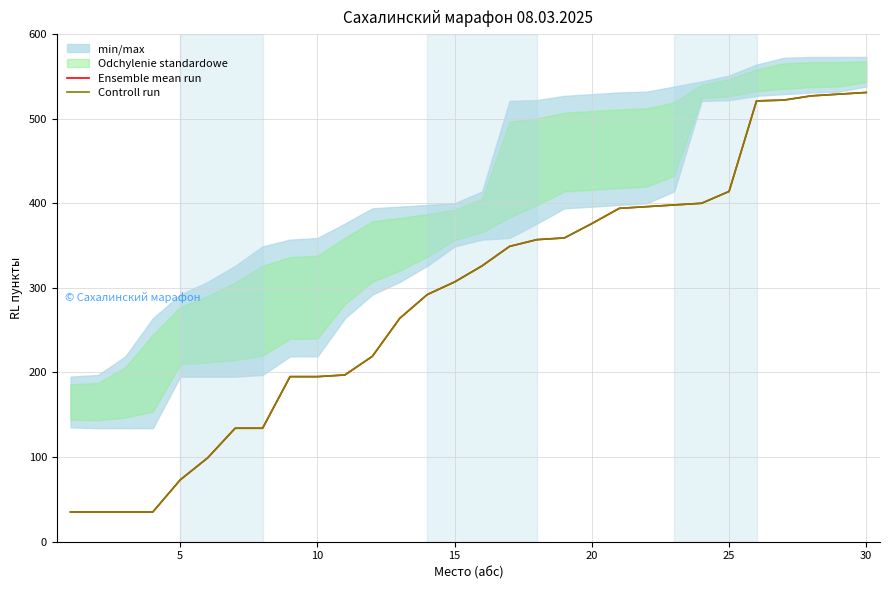

At how many categories does at least one series exceed 361?

11